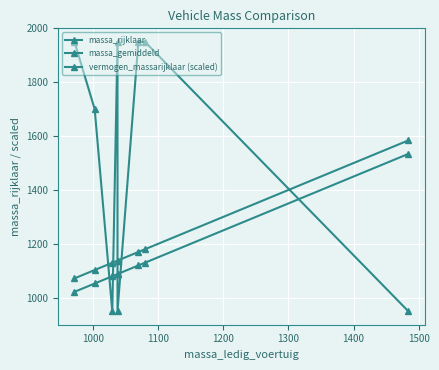

What is the difference between the massa_gemiddeld values at 1000 and 1200?

35